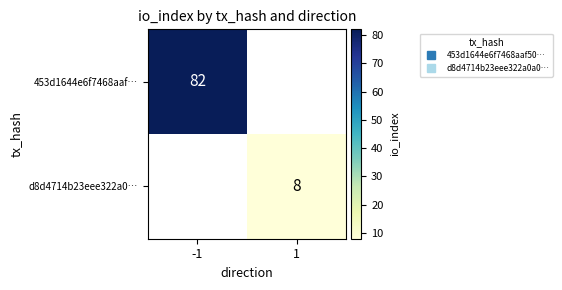

Is it true that d8d4714b23eee322a0… equals 8.0 at 1?

True